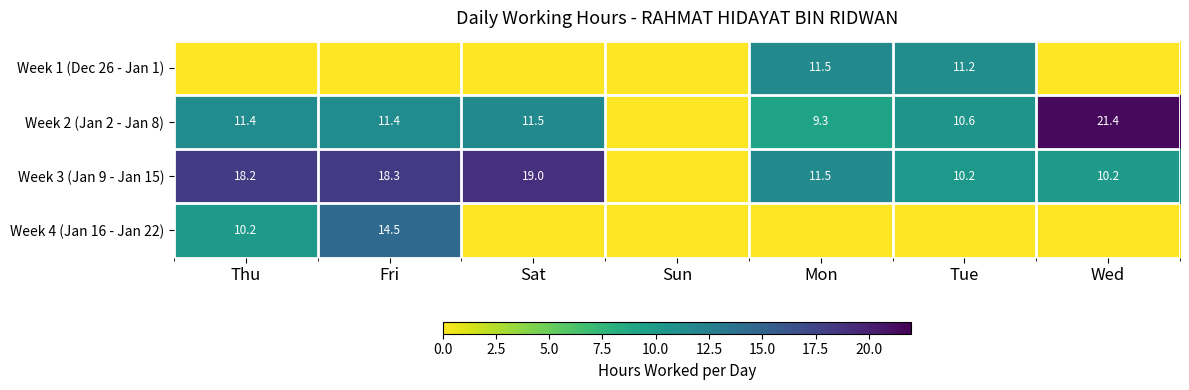

The Week 4 (Jan 16 - Jan 22) series shows 10.2 at Thu. True or false?

True